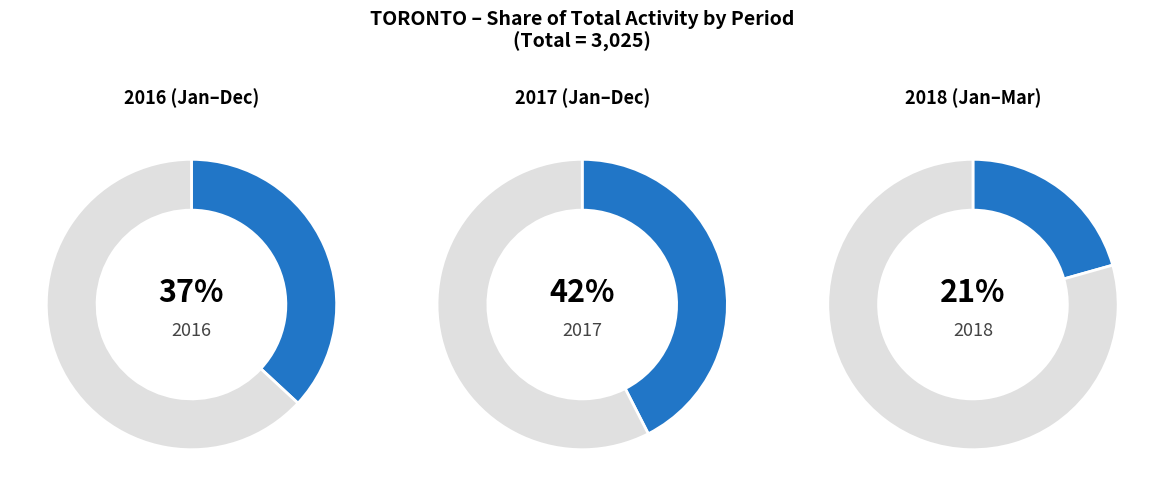

Does any single category account for the majority?

No